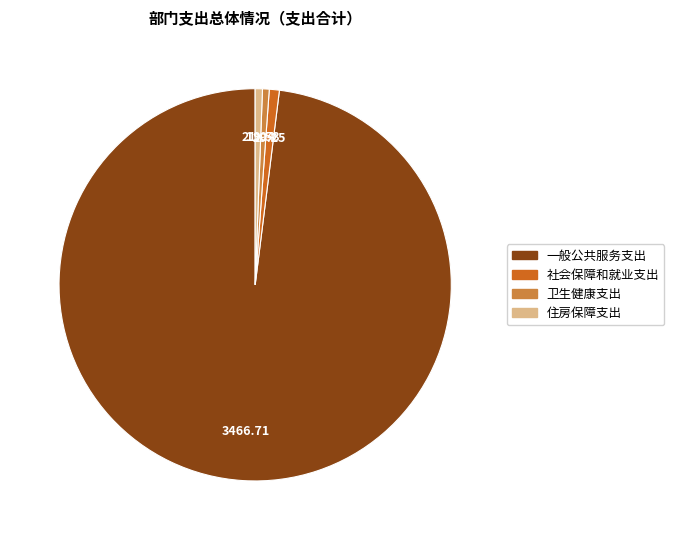

How many slices are in this pie chart?

4